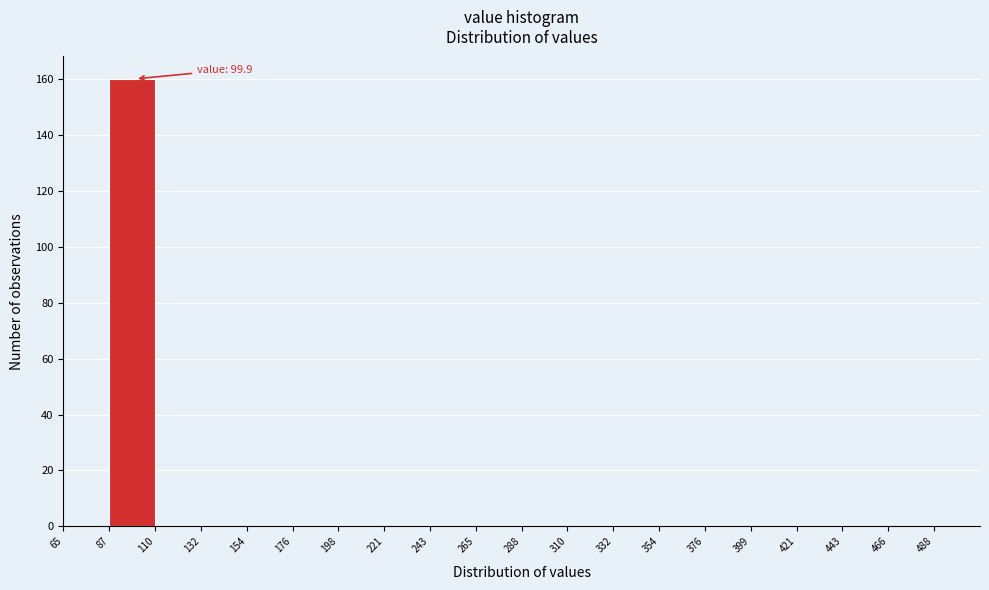

Which range on the x-axis has the tallest bar?

85 to 110